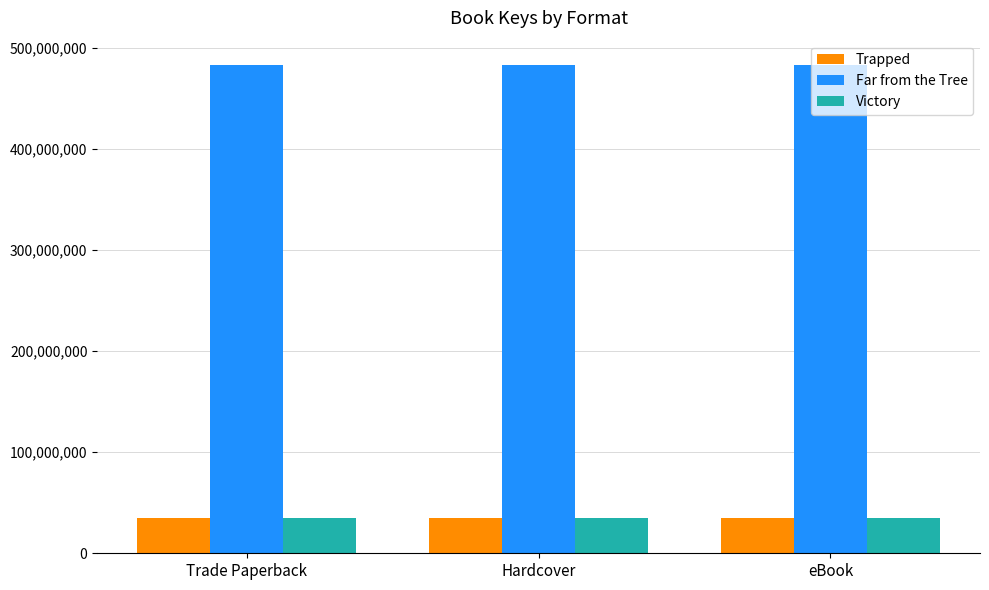

What value does the Far from the Tree series have at Hardcover?

483175936